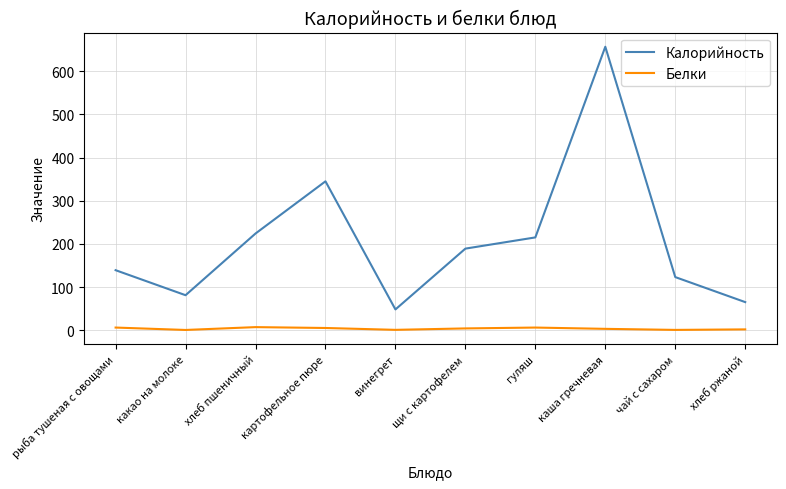

Which series has the widest spread of values?

Калорийность